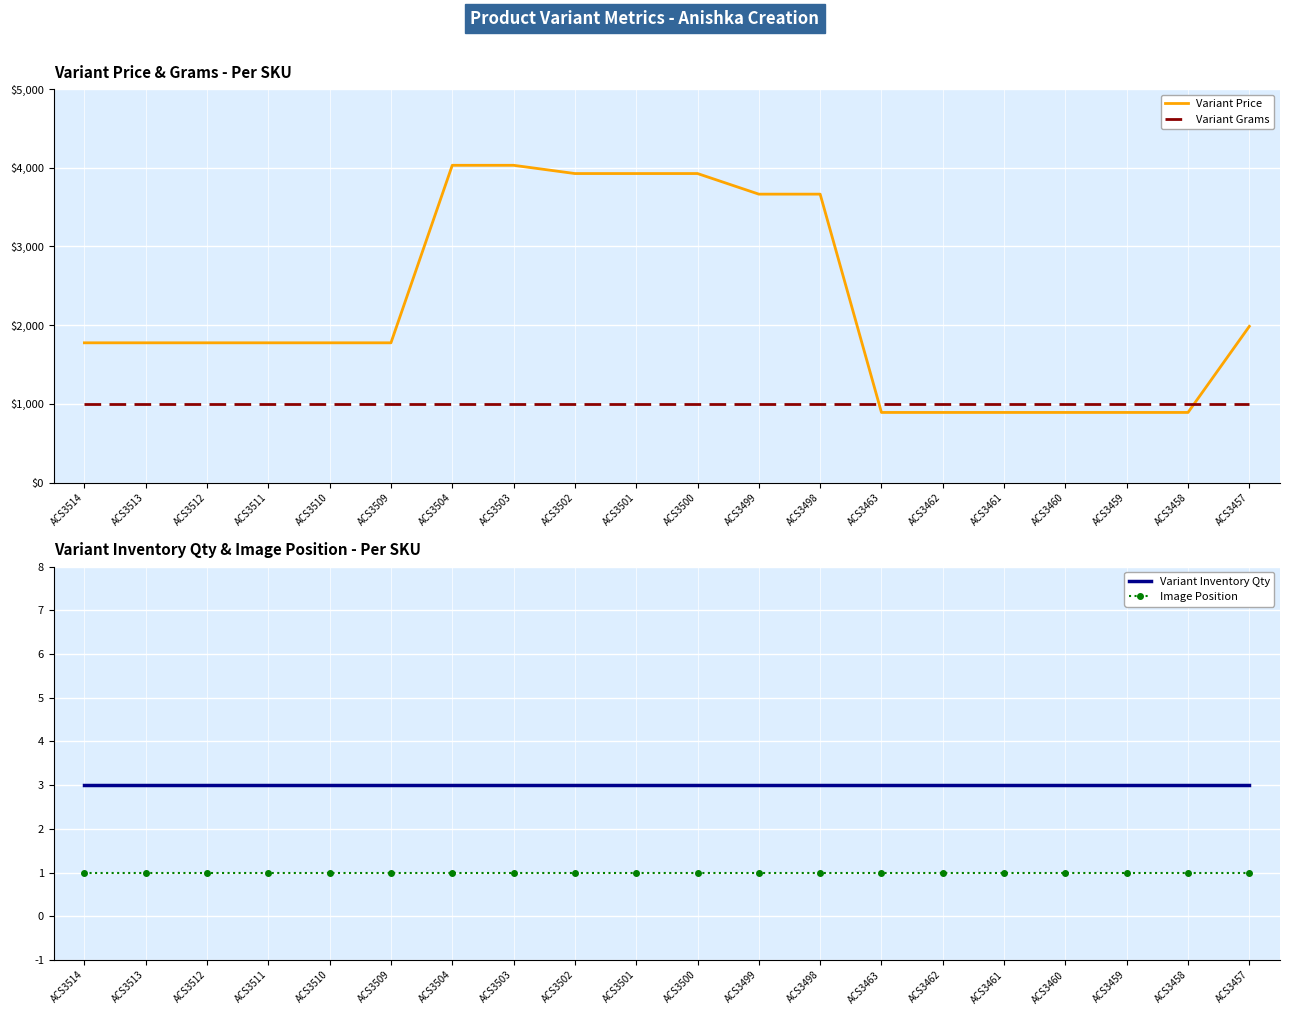

Rank the series at ACS3510 from lowest to highest value.

Image Position, Variant Inventory Qty, Variant Grams, Variant Price